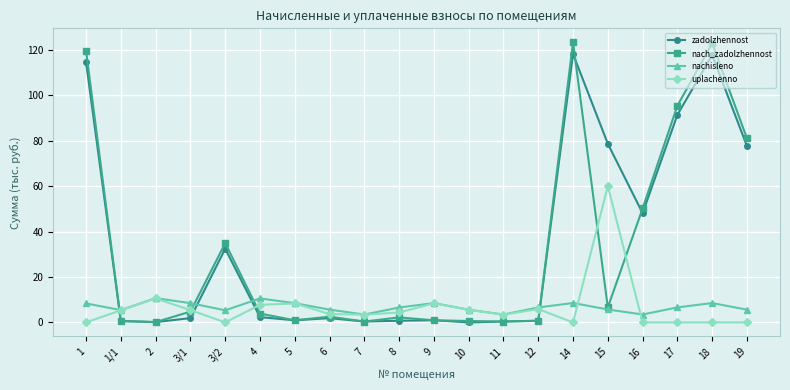

What is the difference between the maximum and minimum values in the nach_zadolzhennost series?

123.1